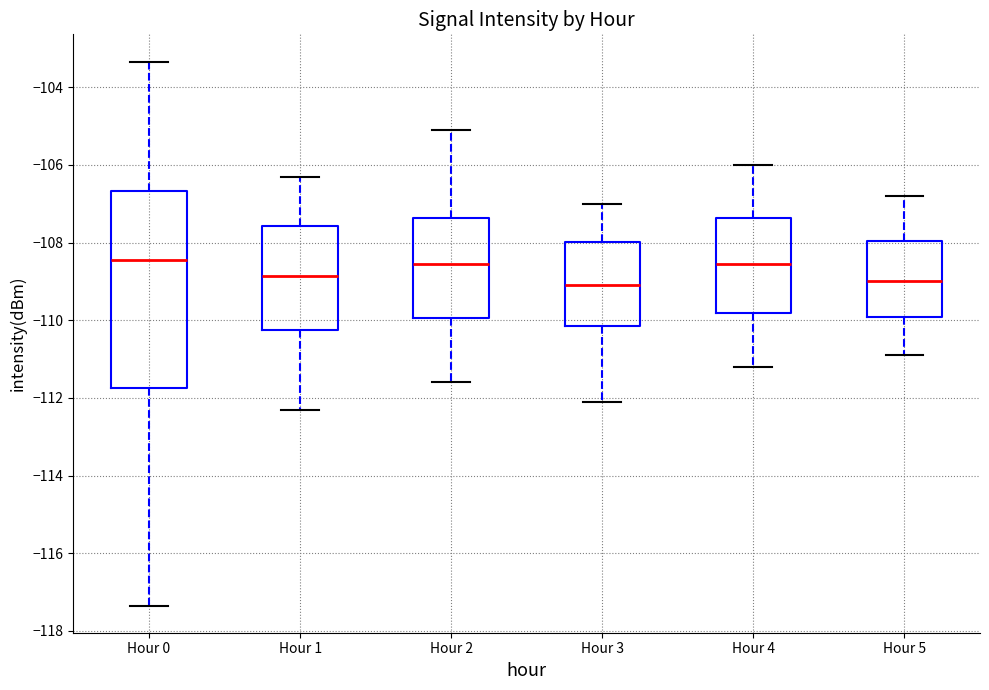

Reading left to right, transcribe this box plot: for each box, give where its median line is, the range the box spans, and where its two whiskers end, as read against the y-axis. The values are not printed on the chart, so give them approximately, as read against the axis.

Hour 0: median -108.4, box -111.8 to -106.6, whiskers -117.4 to -103.4
Hour 1: median -108.8, box -110.2 to -107.6, whiskers -112.2 to -106.2
Hour 2: median -108.6, box -110.0 to -107.4, whiskers -111.6 to -105.0
Hour 3: median -109.0, box -110.2 to -108.0, whiskers -112.0 to -107.0
Hour 4: median -108.6, box -109.8 to -107.4, whiskers -111.2 to -106.0
Hour 5: median -109.0, box -110.0 to -108.0, whiskers -110.8 to -106.8